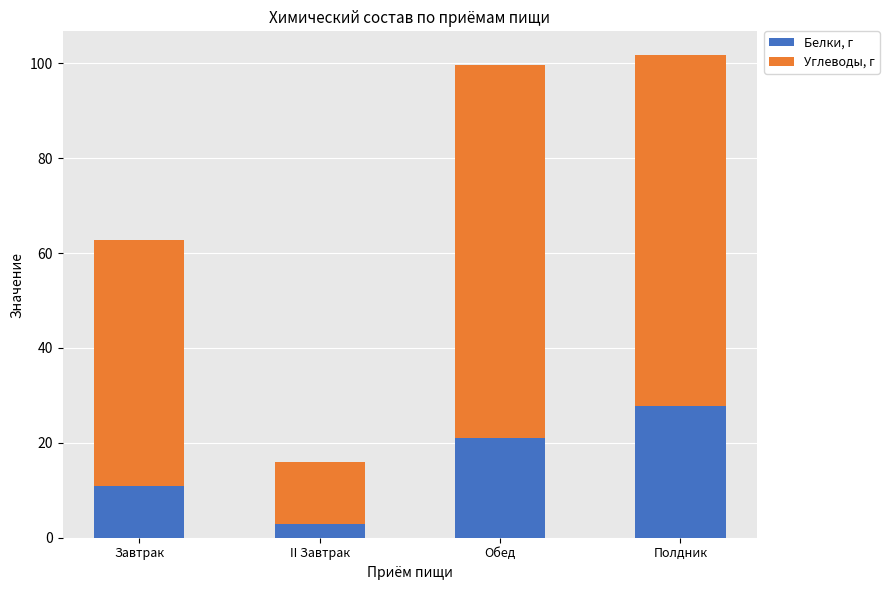

What is the minimum value for Белки, г?

2.8